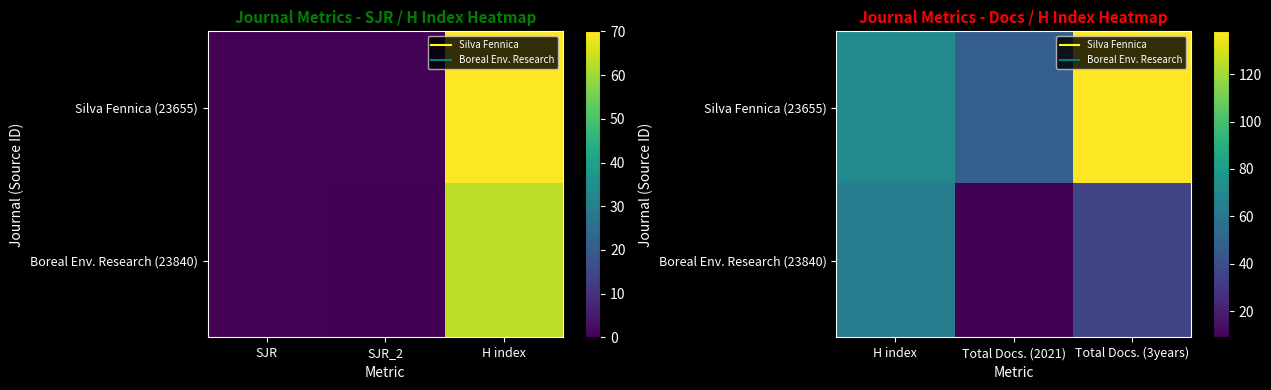

What is the difference between the second highest and minimum values in the Boreal Env. Research (23840) series?

27